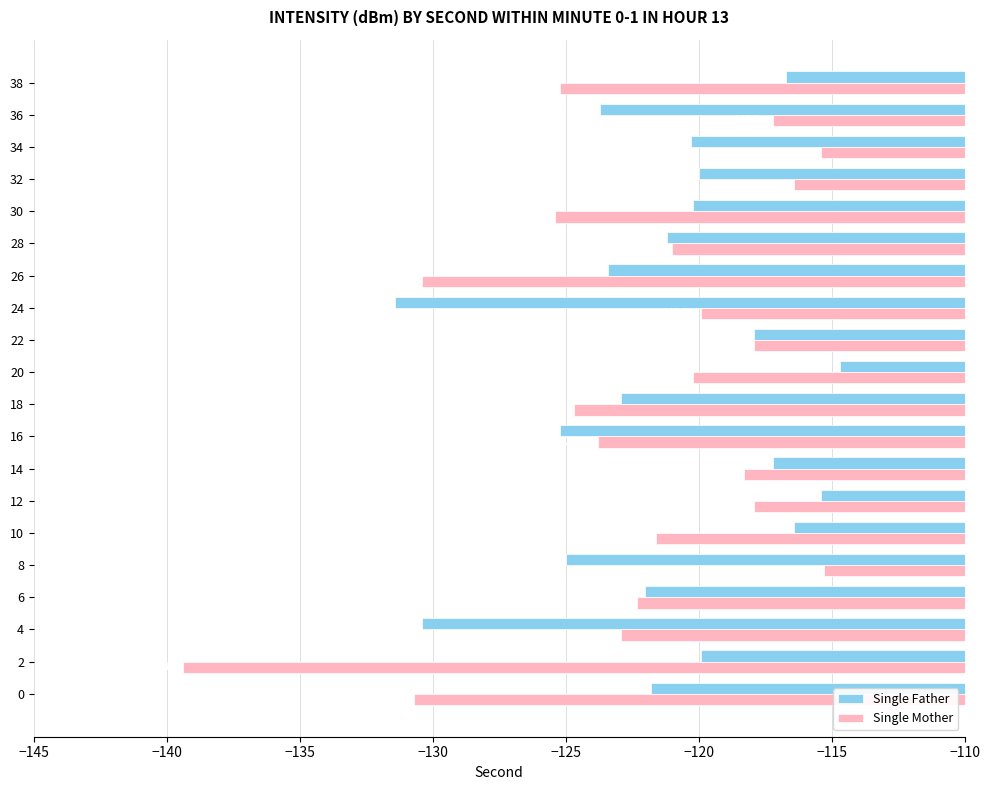

What is the maximum value shown in the chart?

-114.7